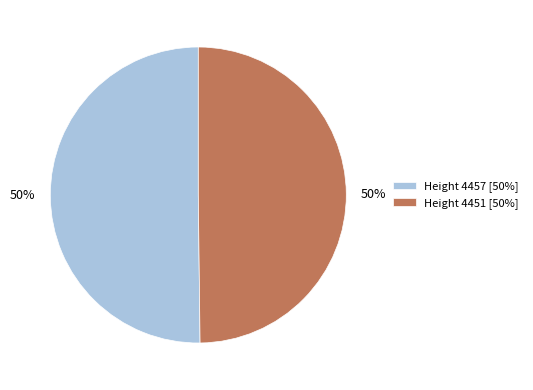

Is it true that Height 4451 is 39% of the pie?

False